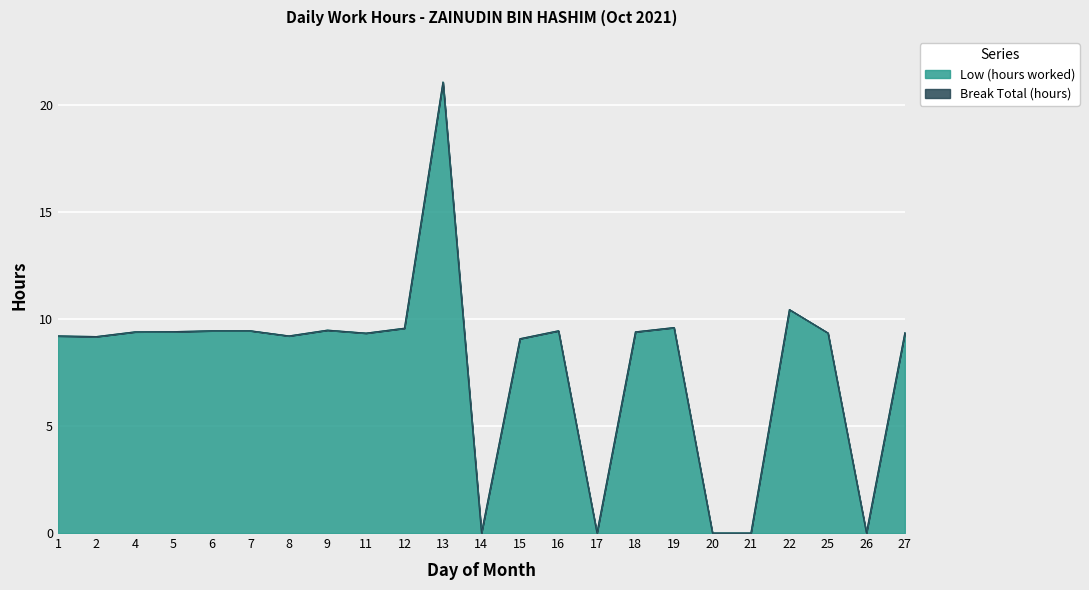

The chart shows a value of 9.3 at 25. True or false?

True